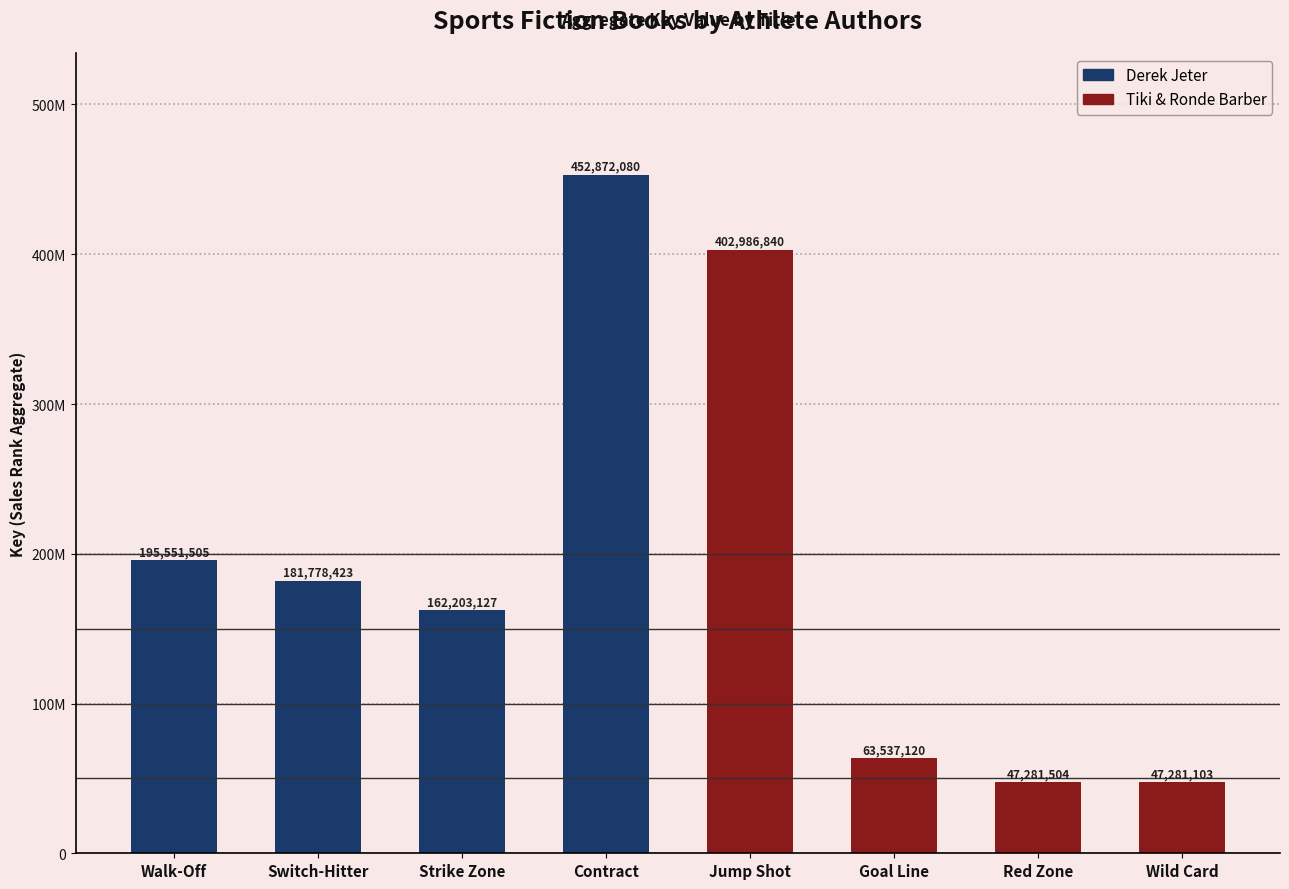

How many distinct data groups are displayed?

2